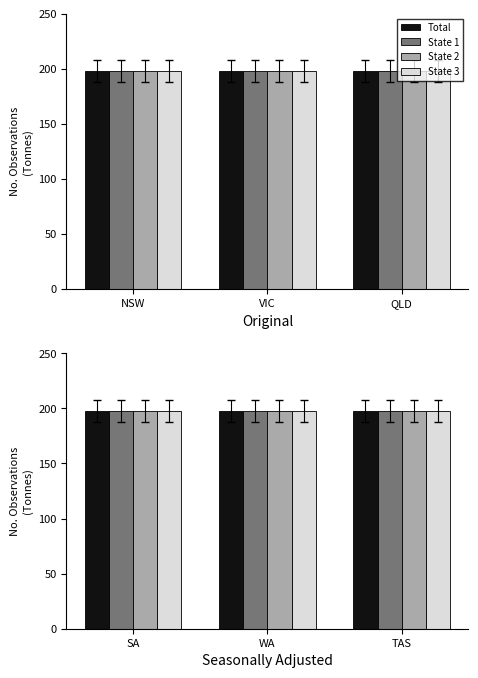

The Original series shows 198 at Victoria. True or false?

True